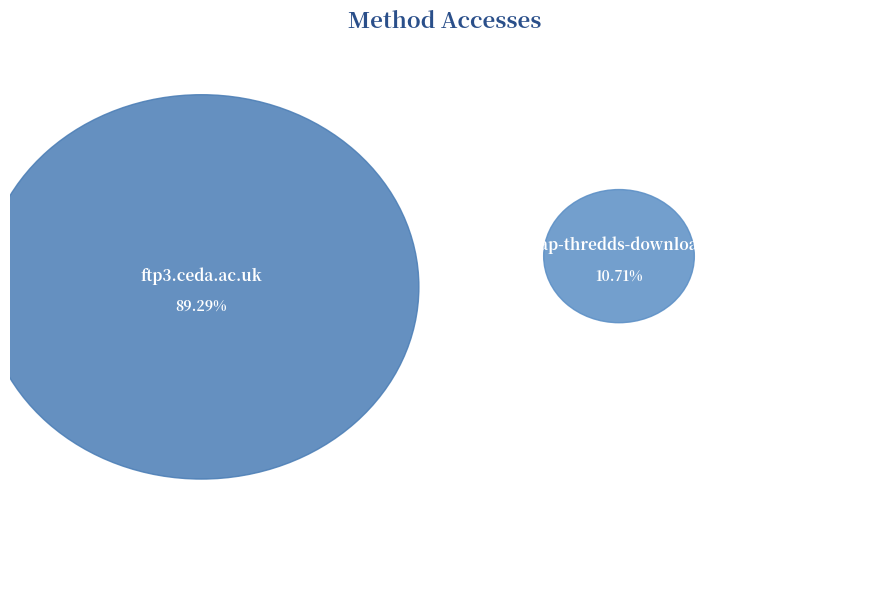

What is the majority slice?

ftp3.ceda.ac.uk